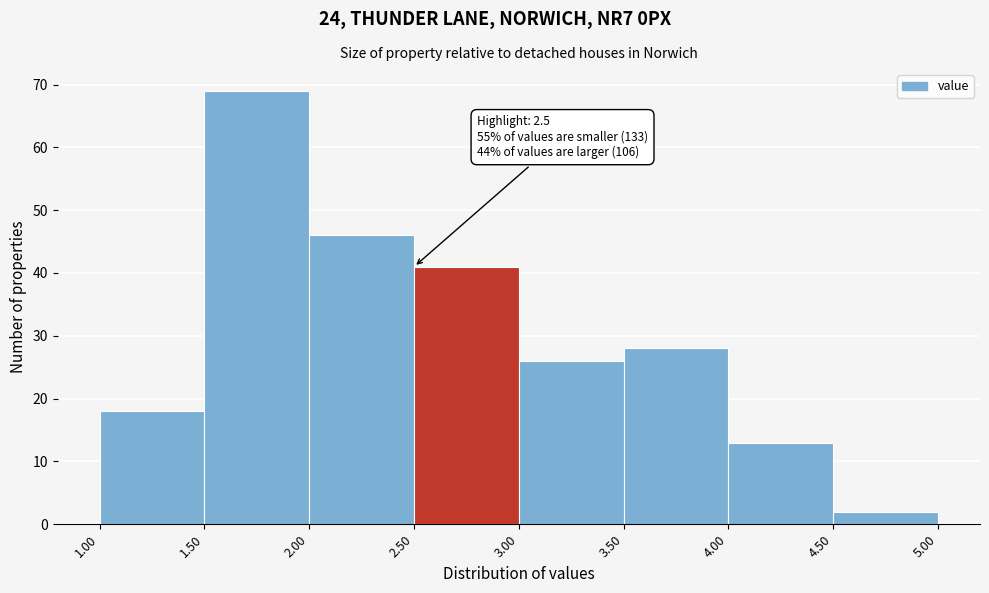

Which range on the x-axis has the tallest bar?

1.50 to 2.00